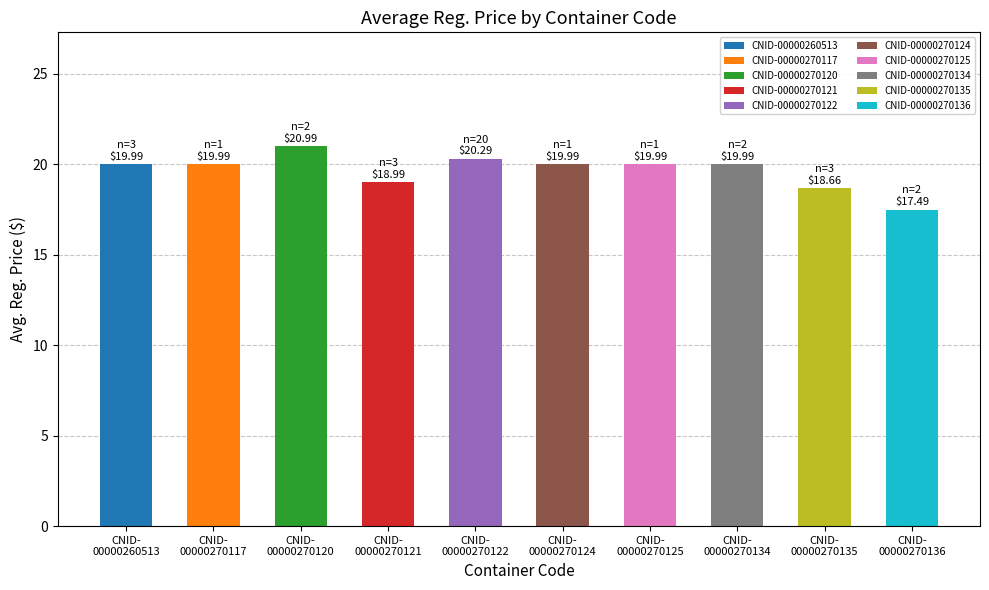

The value at CNID-
00000260513 is 12.8. True or false?

False